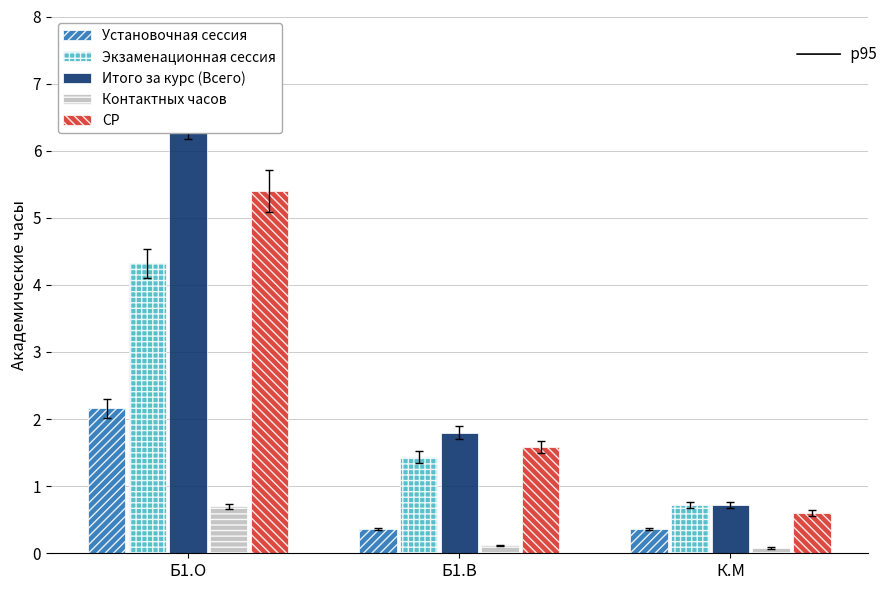

At which label does Установочная сессия reach its minimum?

Б1.В